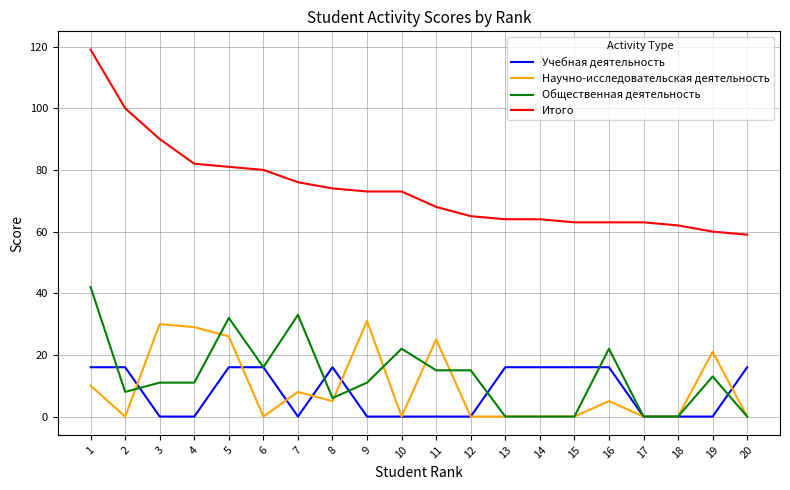

How many lines are shown in the chart?

4